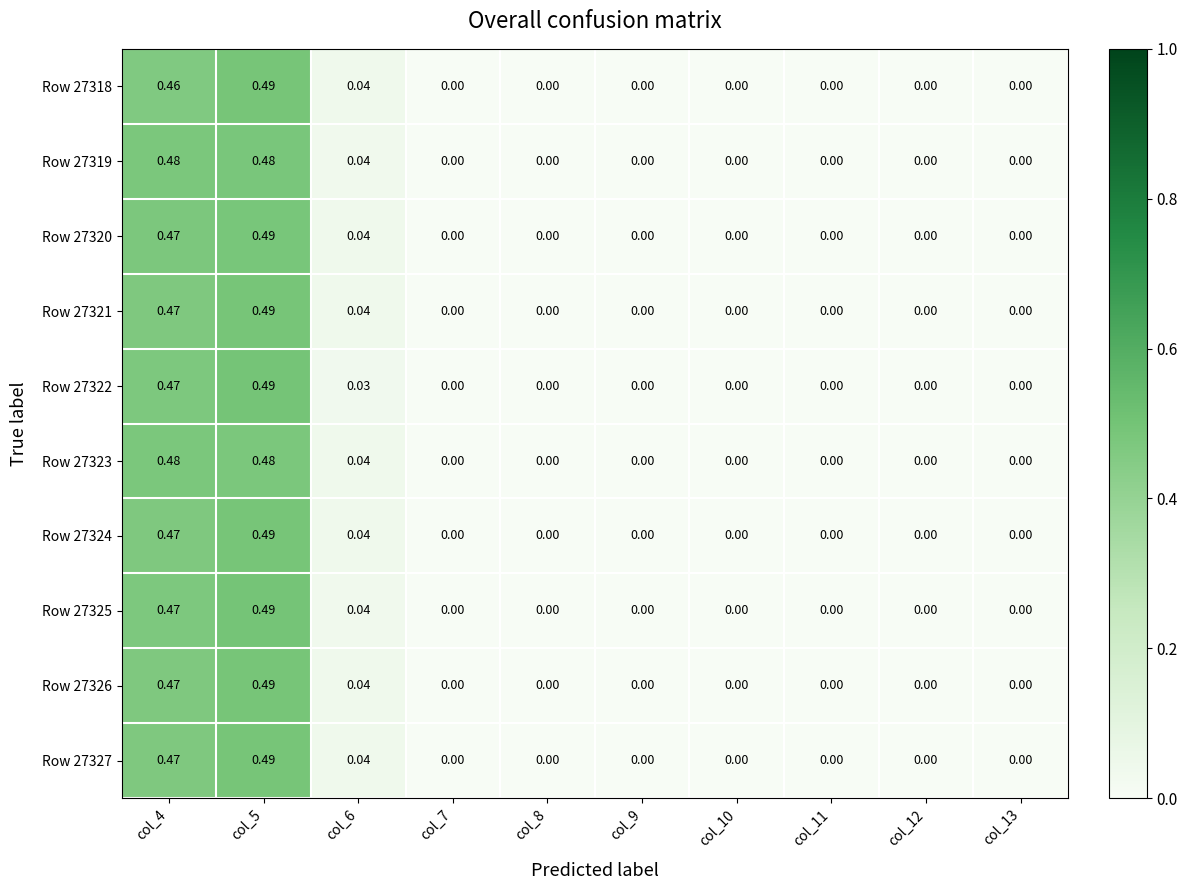

Is the value of Row 27327 at col_4 greater than the value of Row 27319 at col_10?

Yes